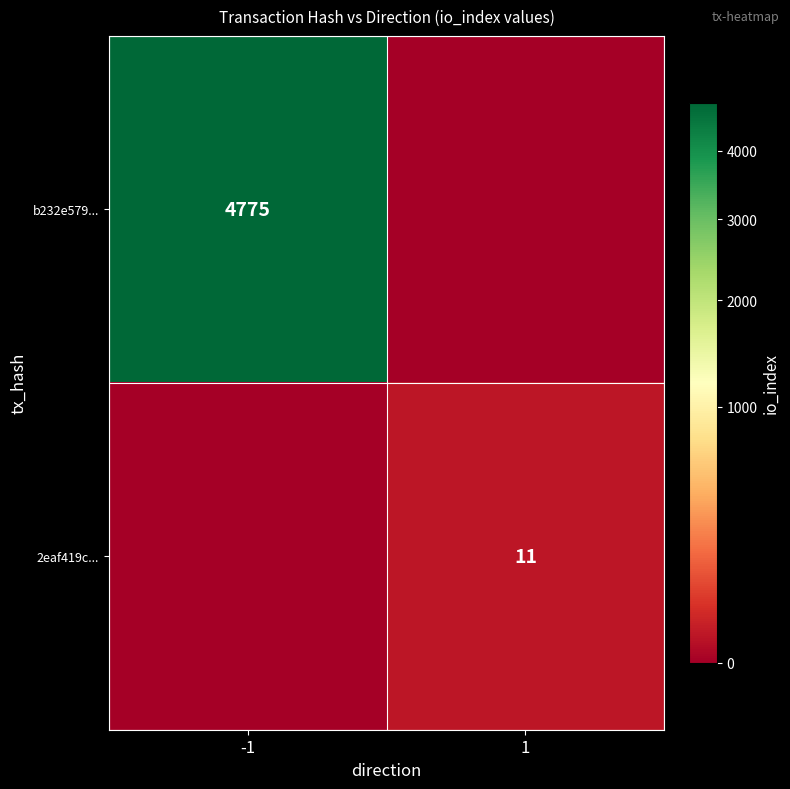

The value of b232e579... at -1 is 4775. True or false?

True